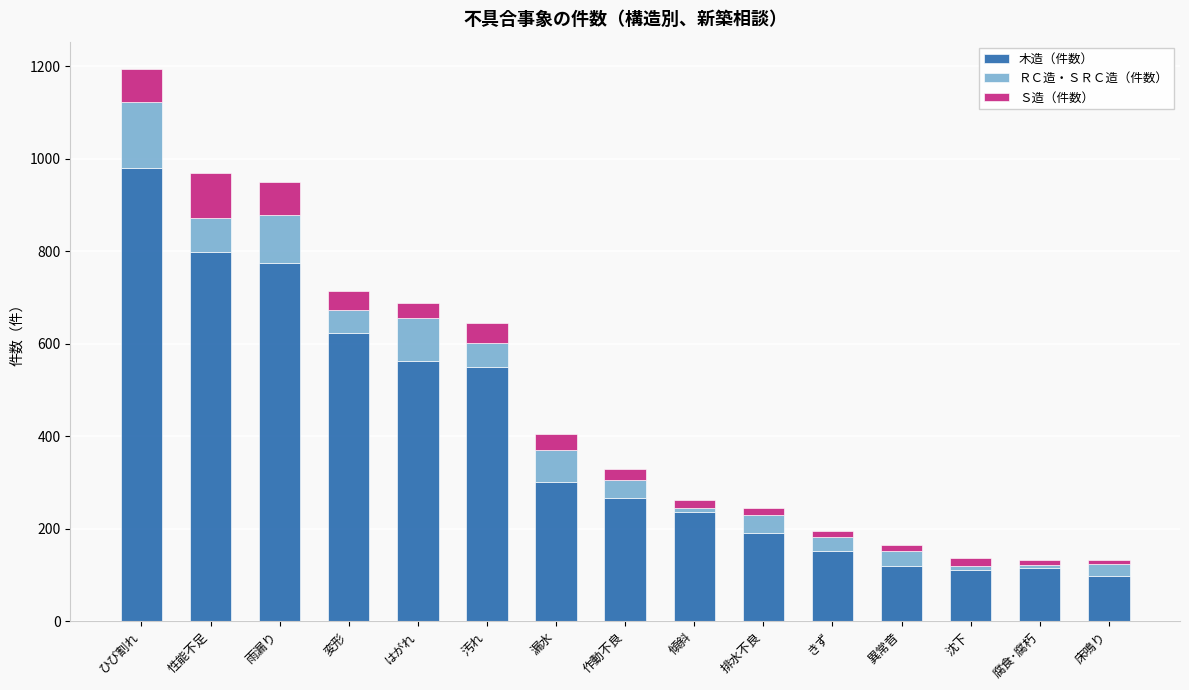

What is the sum of the 木造（件数） values at 雨漏り and きず?

925